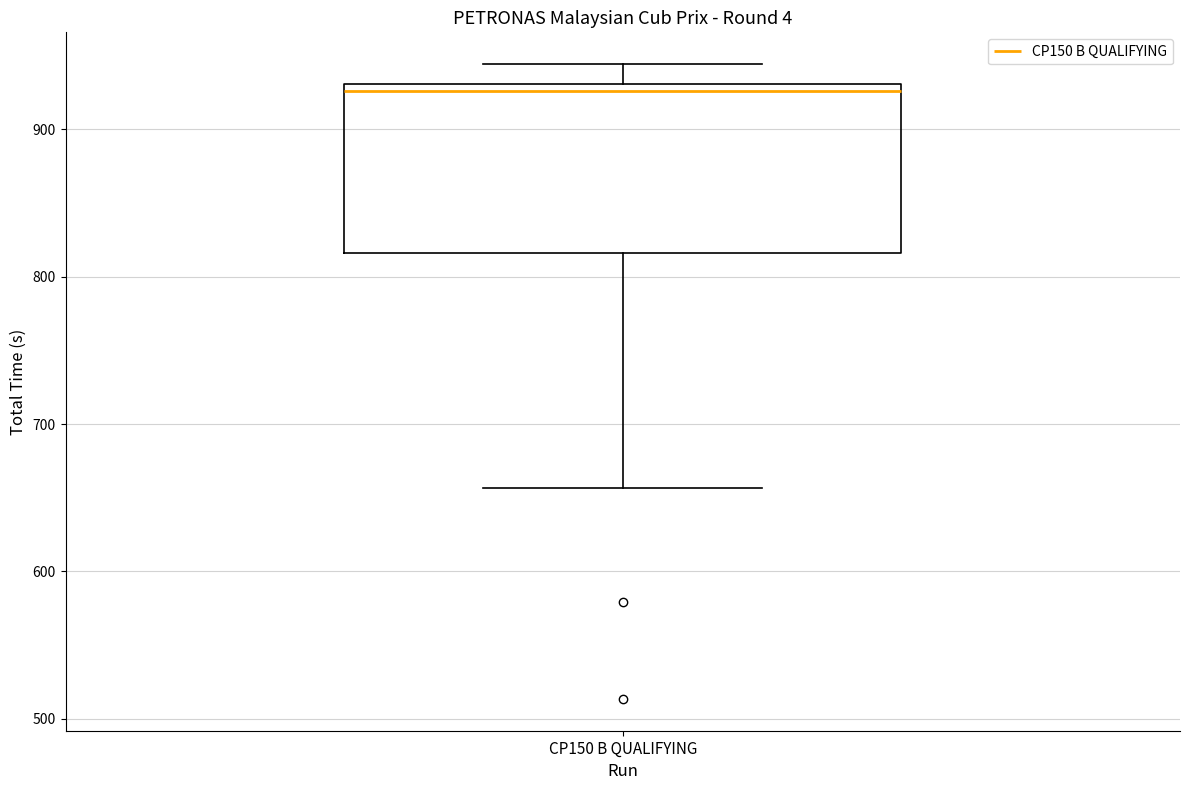

Transcribe this box plot: give where the median line is, the range the box spans, and where the two whiskers end, as read against the y-axis. The values are not printed on the chart, so give them approximately, as read against the axis.

median 930 (just below the box's upper edge), box 820 to 930, whiskers 660 to 940